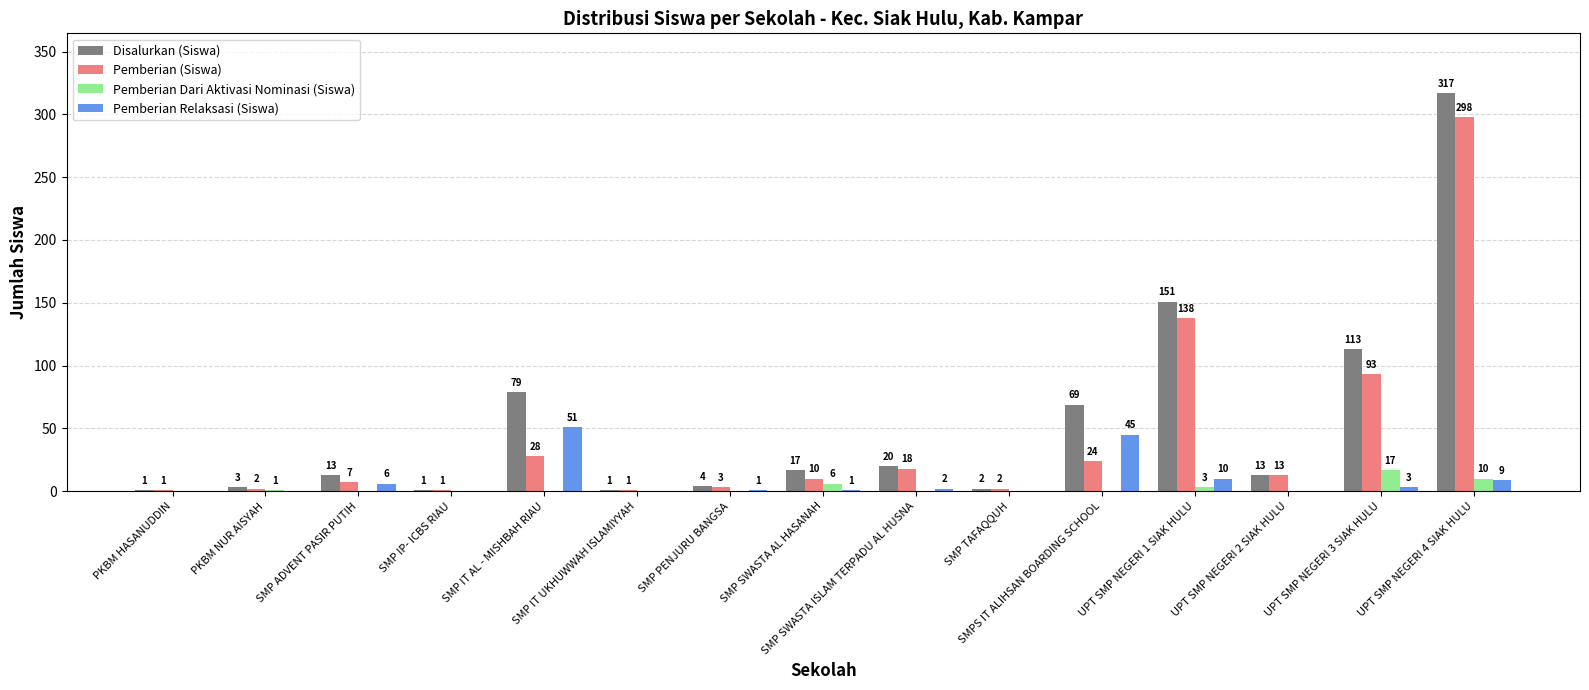

Which series has the largest total across all categories?

Disalurkan (Siswa)